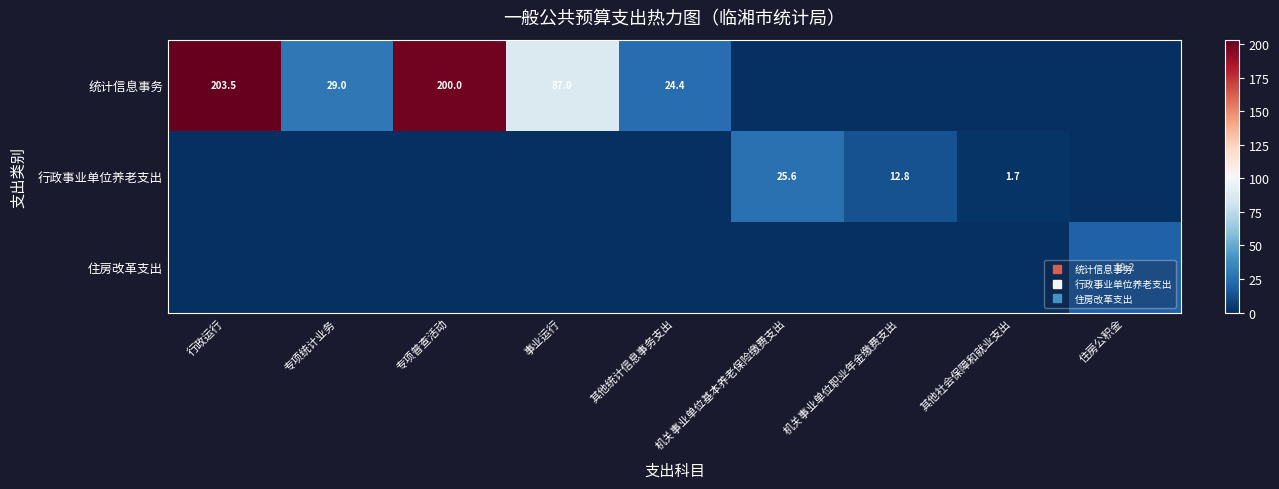

Which has a higher value, 专项普查活动 or 专项统计业务?

专项普查活动